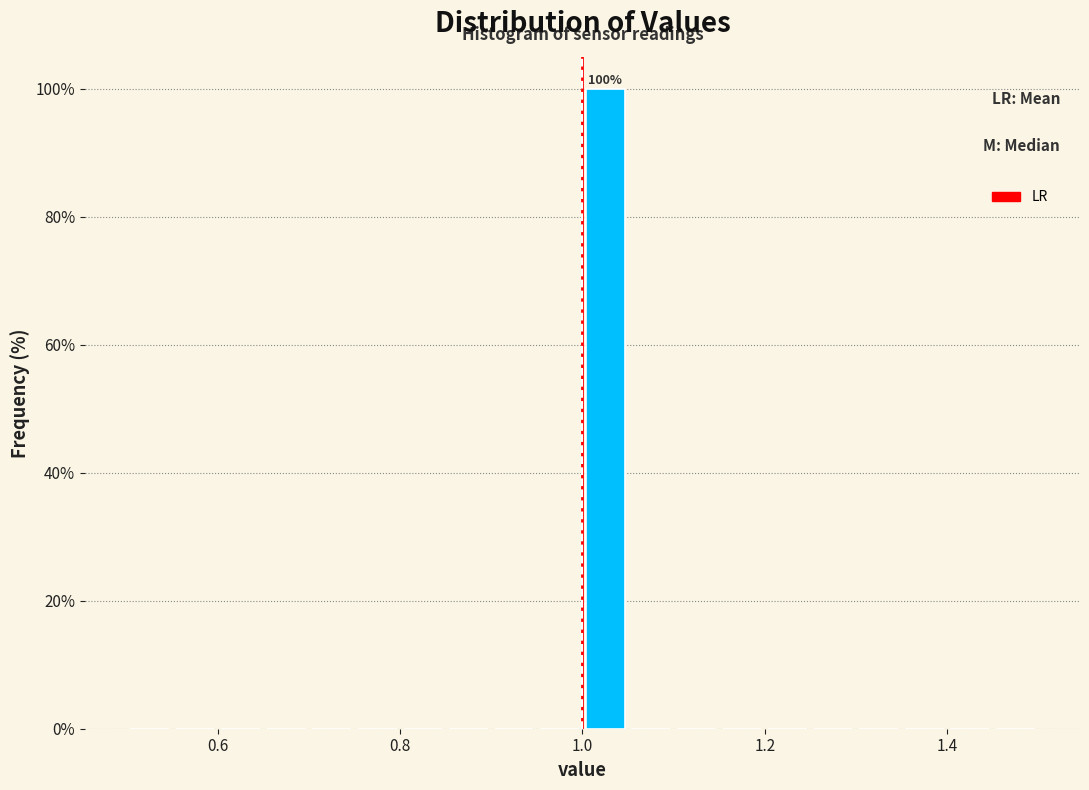

Around what value on the x-axis is the tallest bar? Give the approximate position of its centre, as read against the axis.

1.02